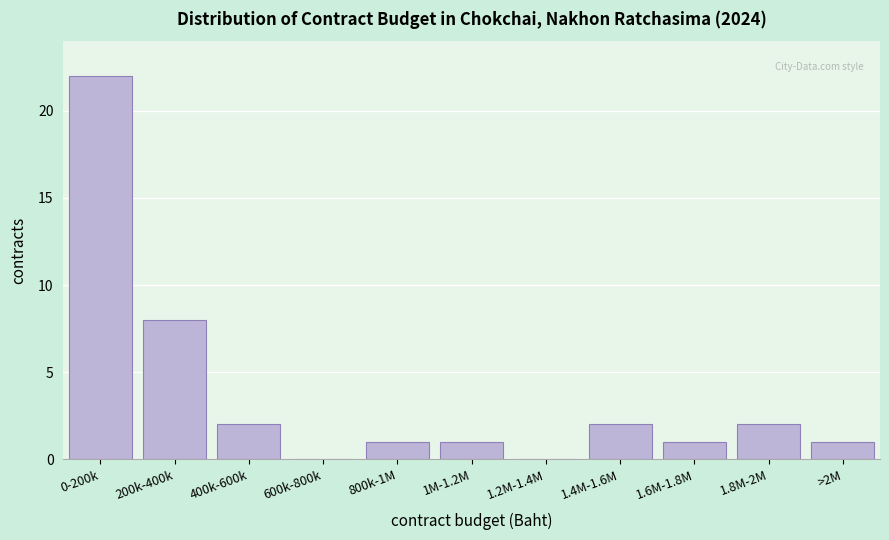

Reading right to left, what are all the values shown in this chart?

>2M=1	1.8M-2M=2	1.6M-1.8M=1	1.4M-1.6M=2	1.2M-1.4M=0	1M-1.2M=1	800k-1M=1	600k-800k=0	400k-600k=2	200k-400k=8	0-200k=22